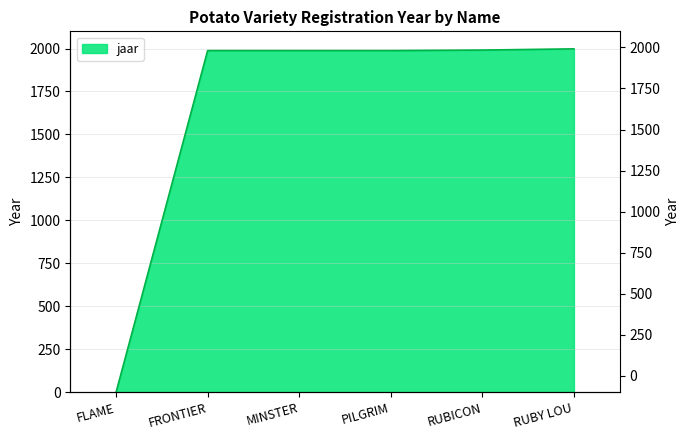

What is the difference between the maximum and minimum values?

1998